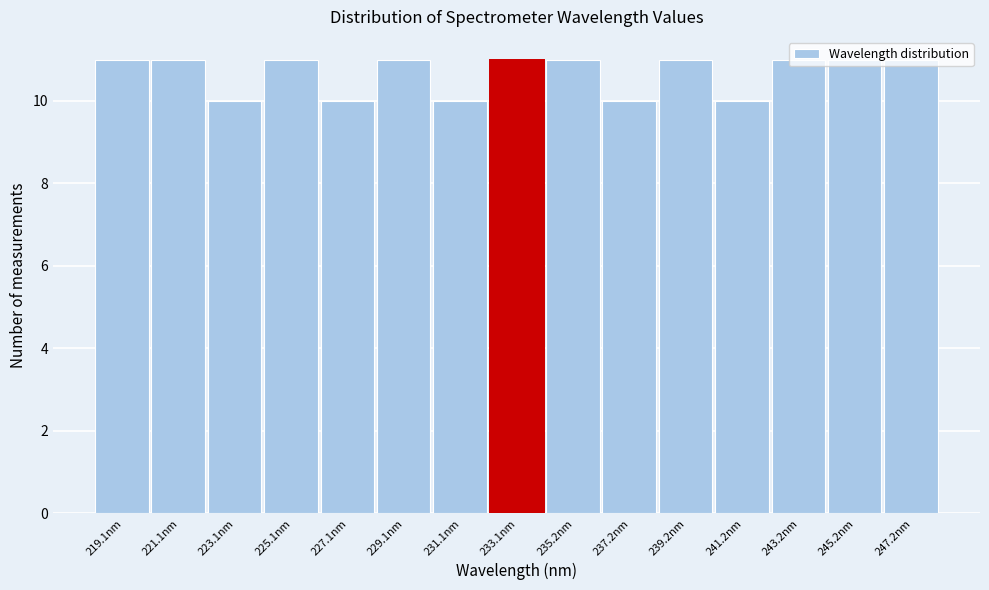

What is the height of the bar covering 232 to 234 on the x-axis? Neither the bar edges nor the heights are printed on the chart, so give them approximately, as read against the axes.

11